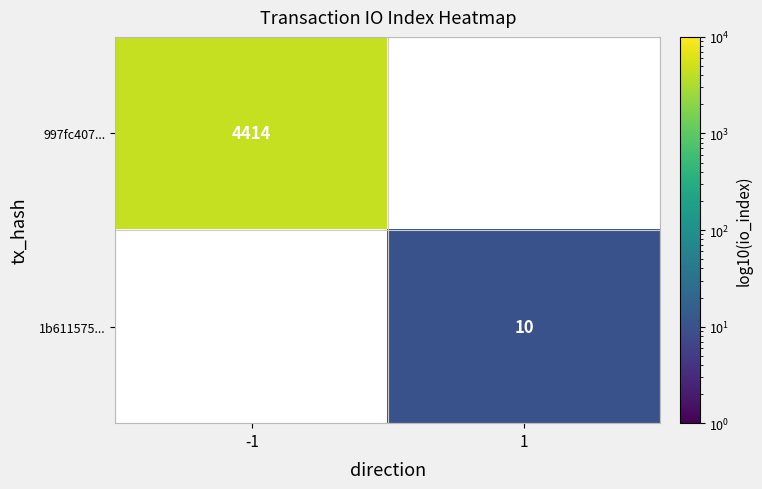

How many series are shown in this chart?

2